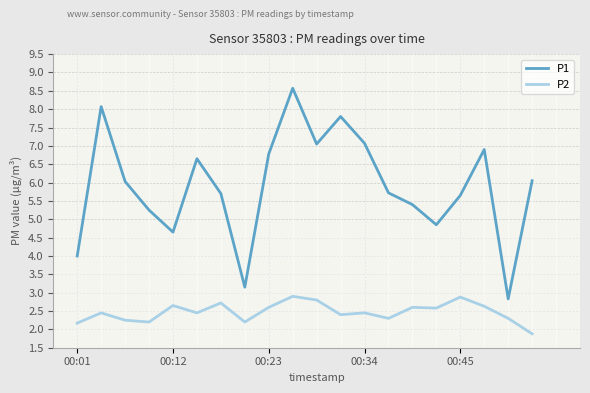

What is the difference between the maximum and minimum values in the P2 series?

1.0